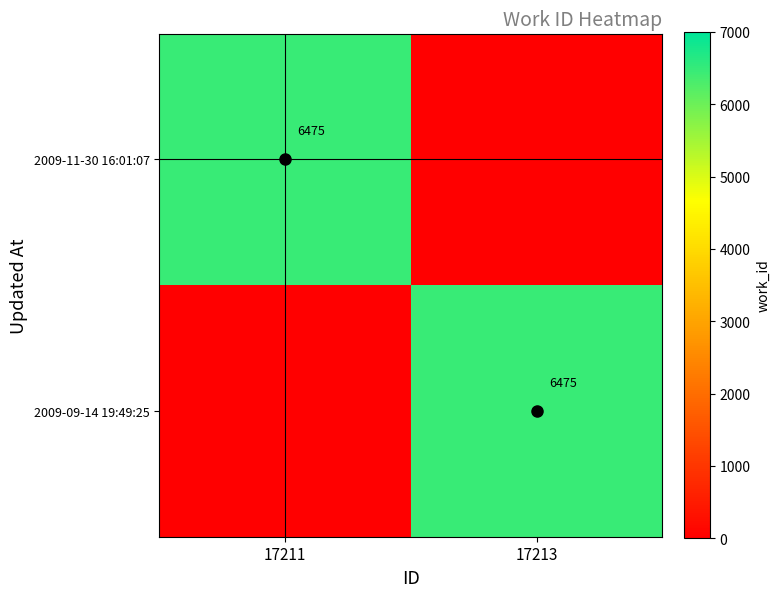

At how many categories does at least one series exceed 1041?

2